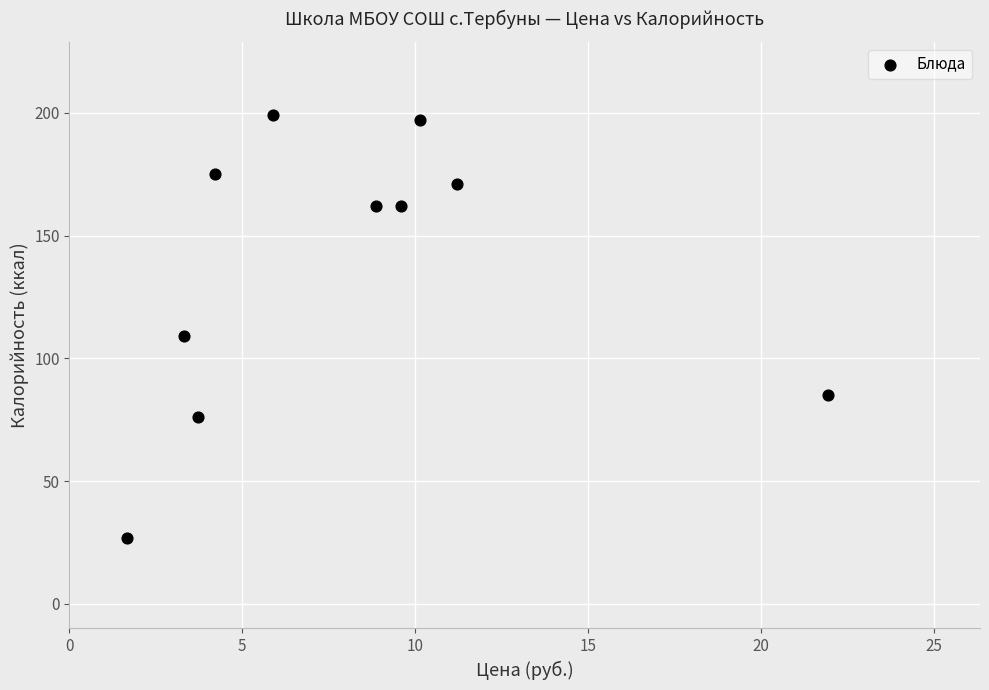

What Y value in the scatter plot is closest to 112?

109.0